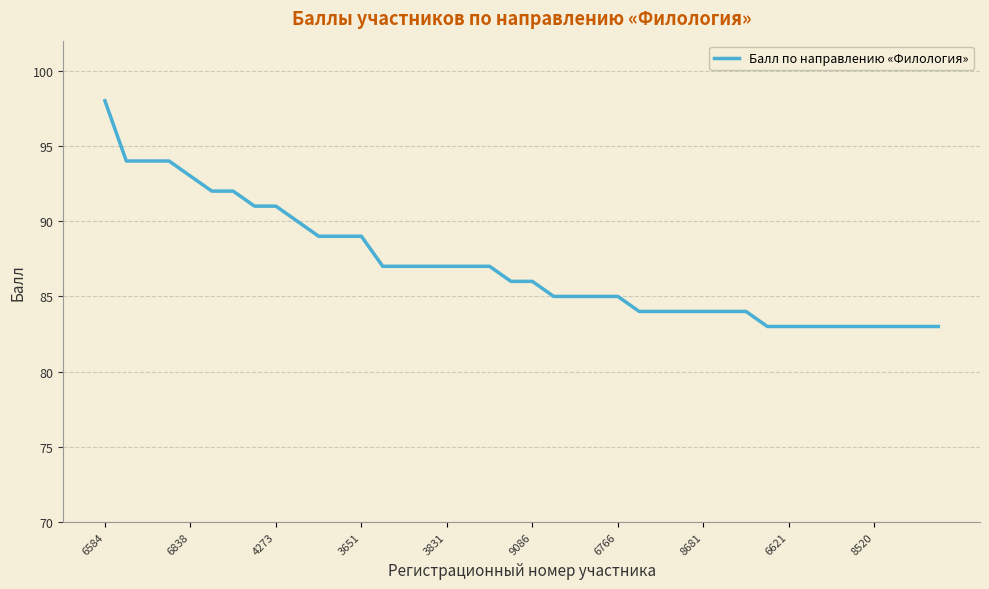

What is the minimum value shown in the chart?

83